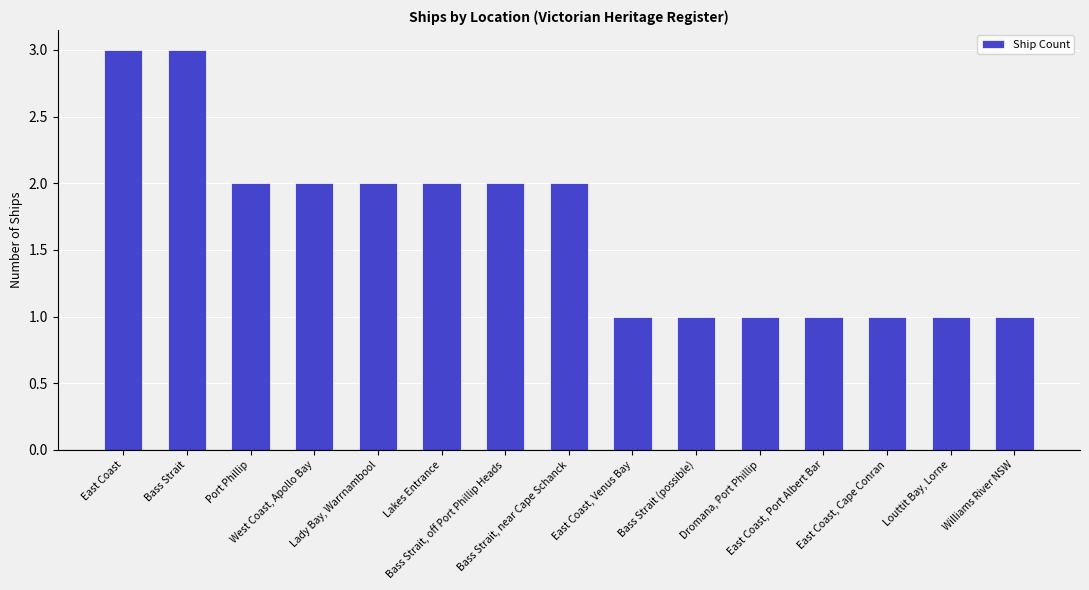

Is it true that the value at Bass Strait, off Port Phillip Heads is 2?

True